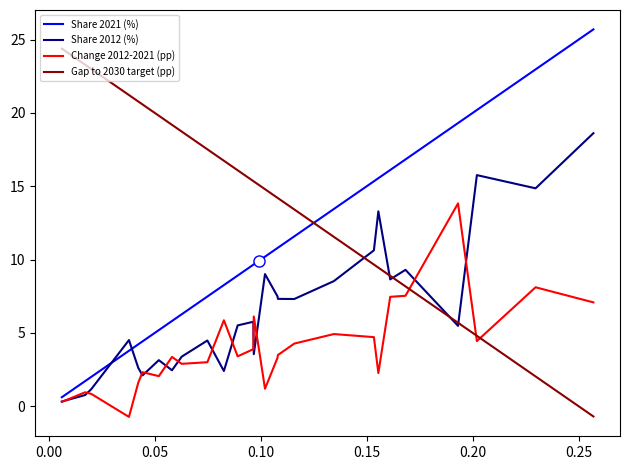

List the series in order of their overall mean, highest first.

Gap to 2030 target (pp), Share 2021 (%), Share 2012 (%), Change 2012-2021 (pp)